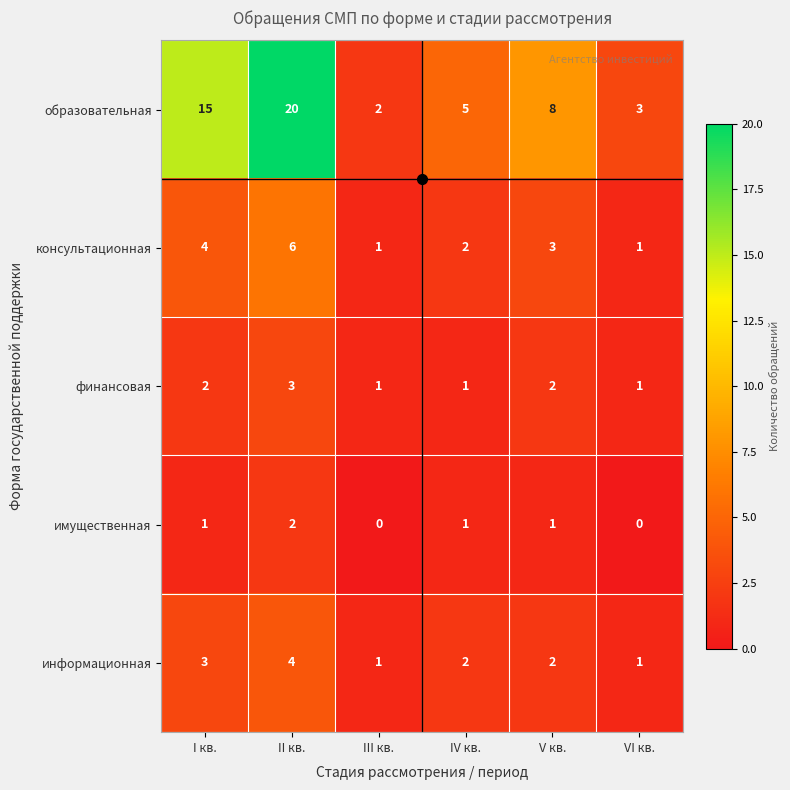

Is it true that финансовая equals 2 at V кв.?

True